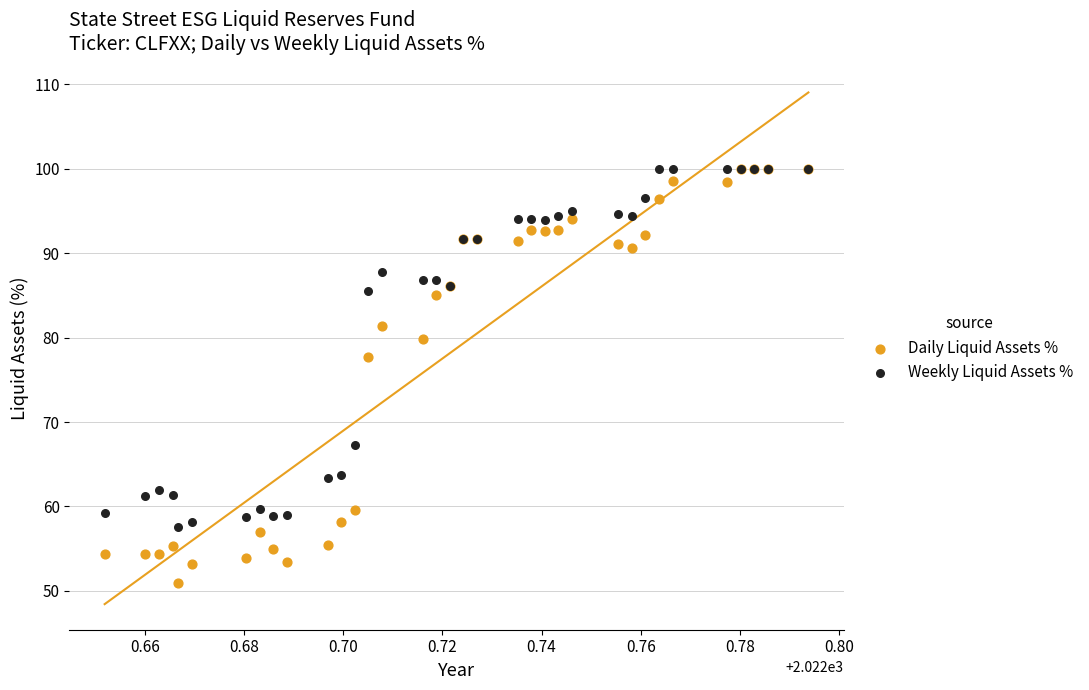

Which series reaches the minimum Y coordinate?

Daily Liquid Assets %